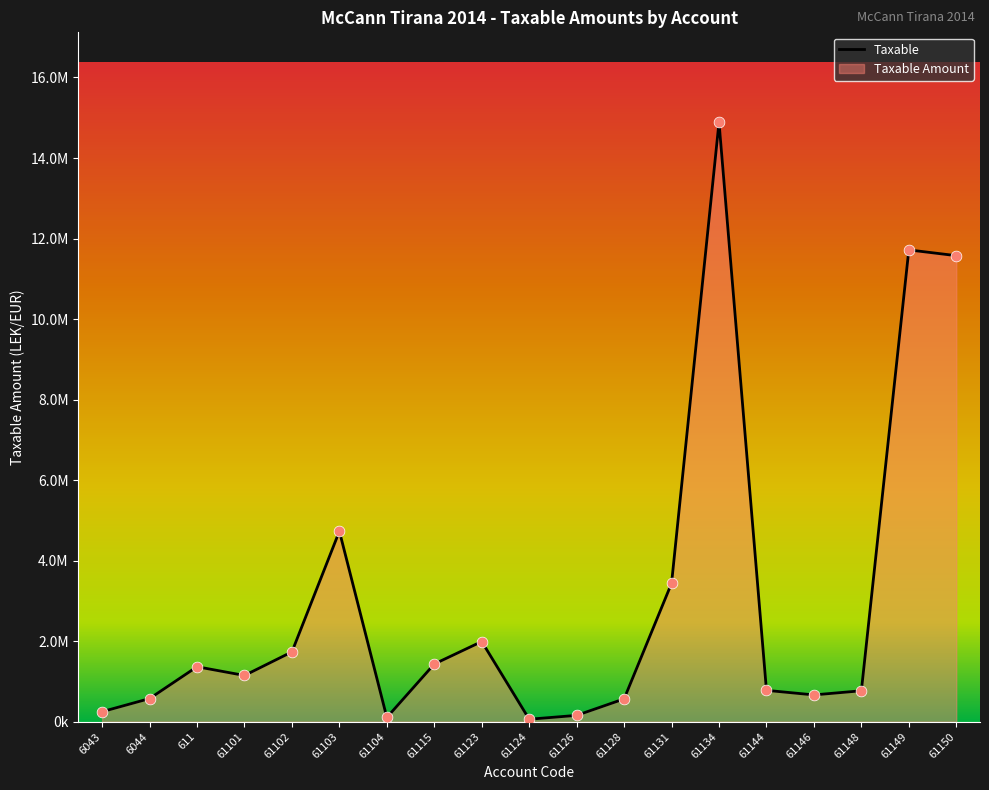

Approximately how many times larger is the value at 61131 compared to 61104?

32.5